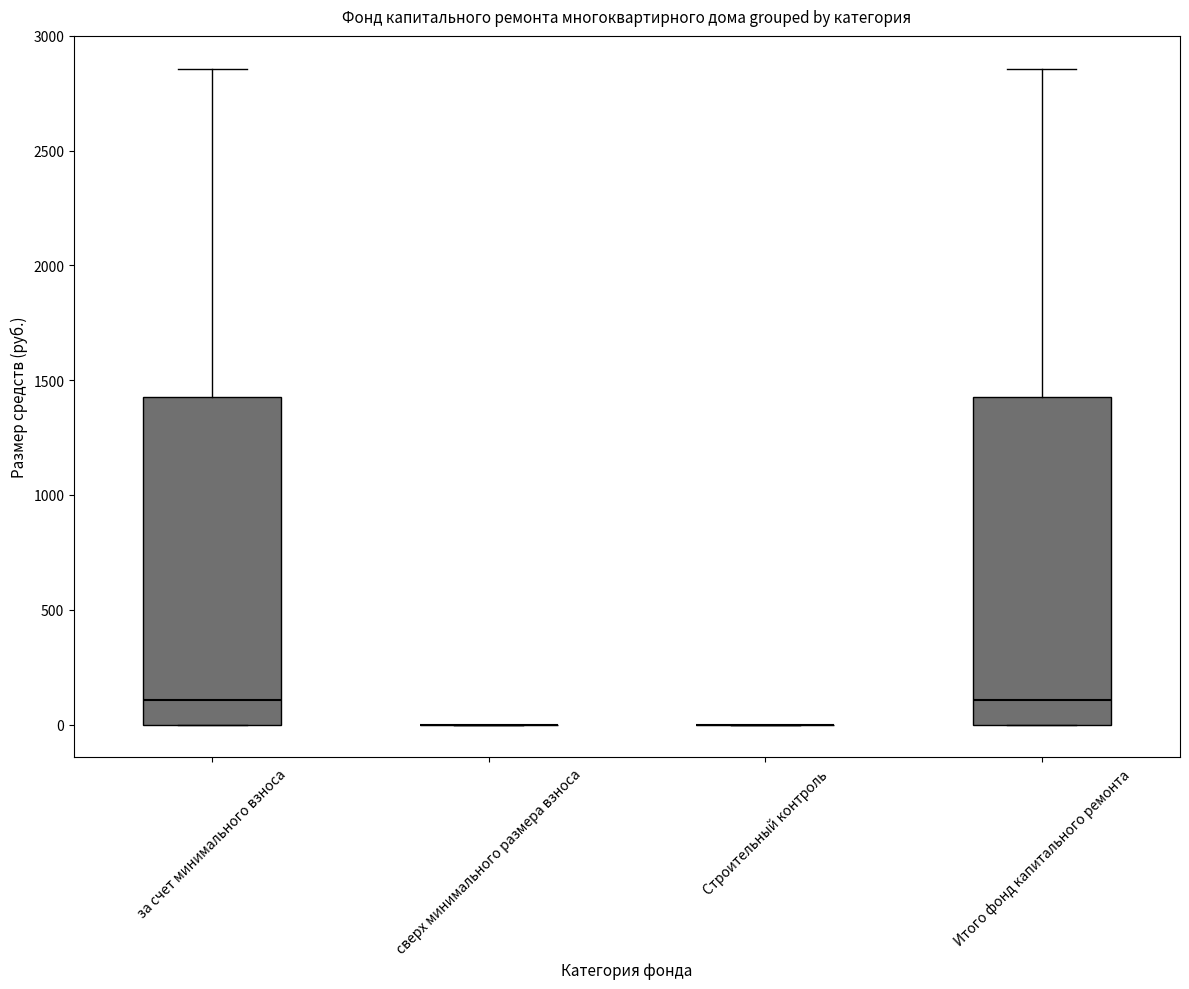

Reading left to right, transcribe this box plot: for each box, give where its median line is, the range the box spans, and where its two whiskers end, as read against the y-axis. The values are not printed on the chart, so give them approximately, as read against the axis.

за счет минимального взноса: median 100, box 0 to 1450, whiskers 0 to 2850
сверх минимального размера взноса: box collapsed to a line at 0, whiskers 0 to 0
Строительный контроль: box collapsed to a line at 0, whiskers 0 to 0
Итого фонд капитального ремонта: median 100, box 0 to 1450, whiskers 0 to 2850